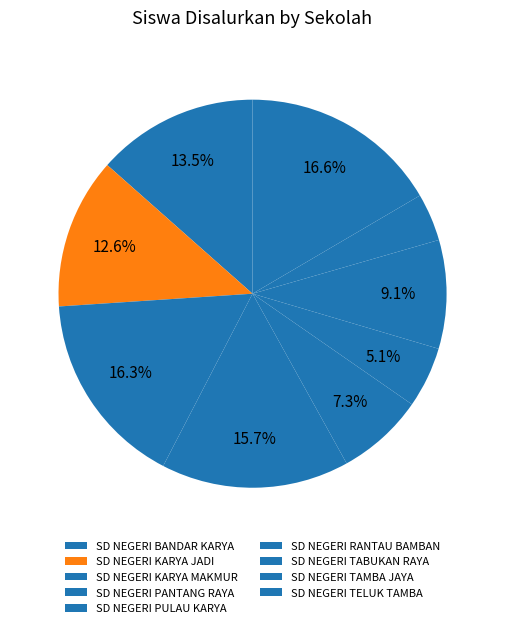

How many slices are in this pie chart?

9